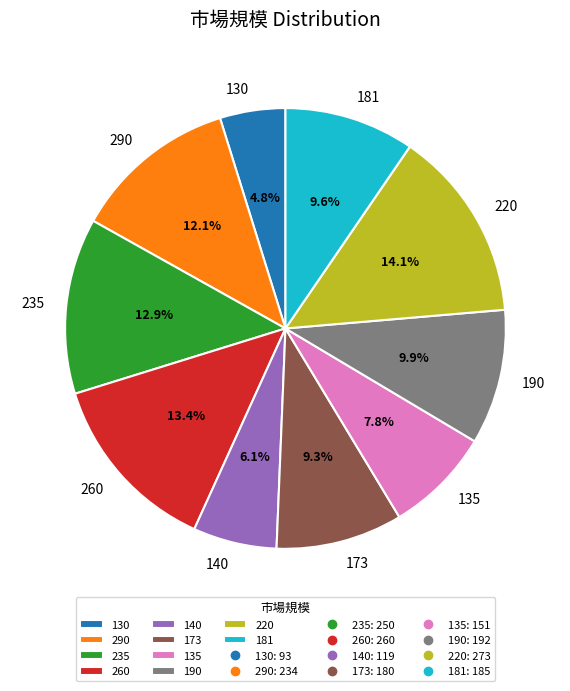

To the nearest percent, what is the combined percentage of 290 and 220?

26%